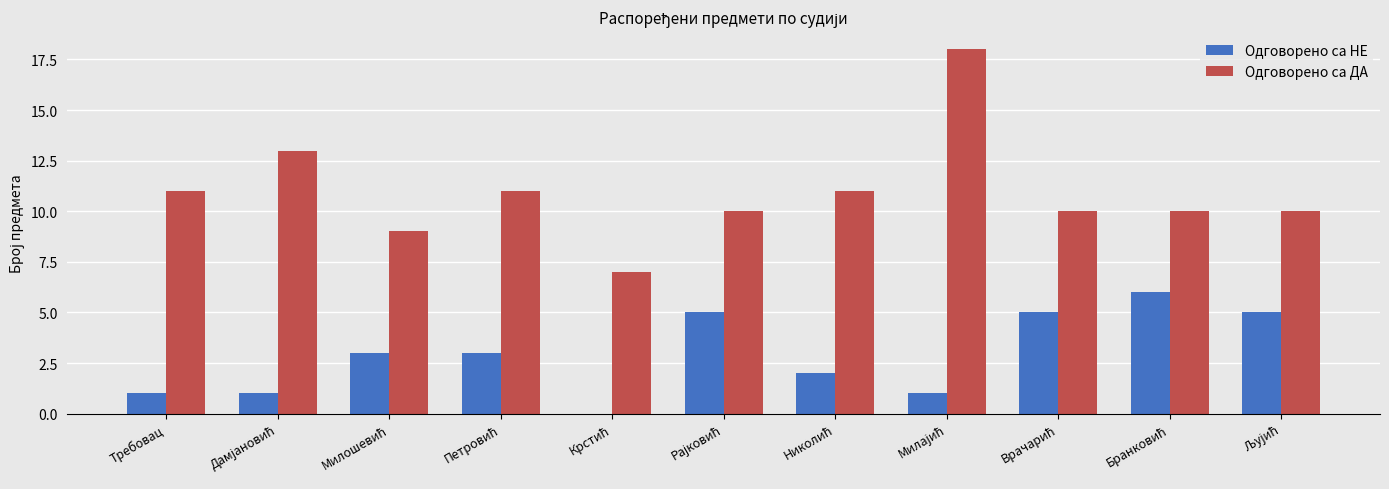

What is the highest value of the Одговорено са НЕ series?

6